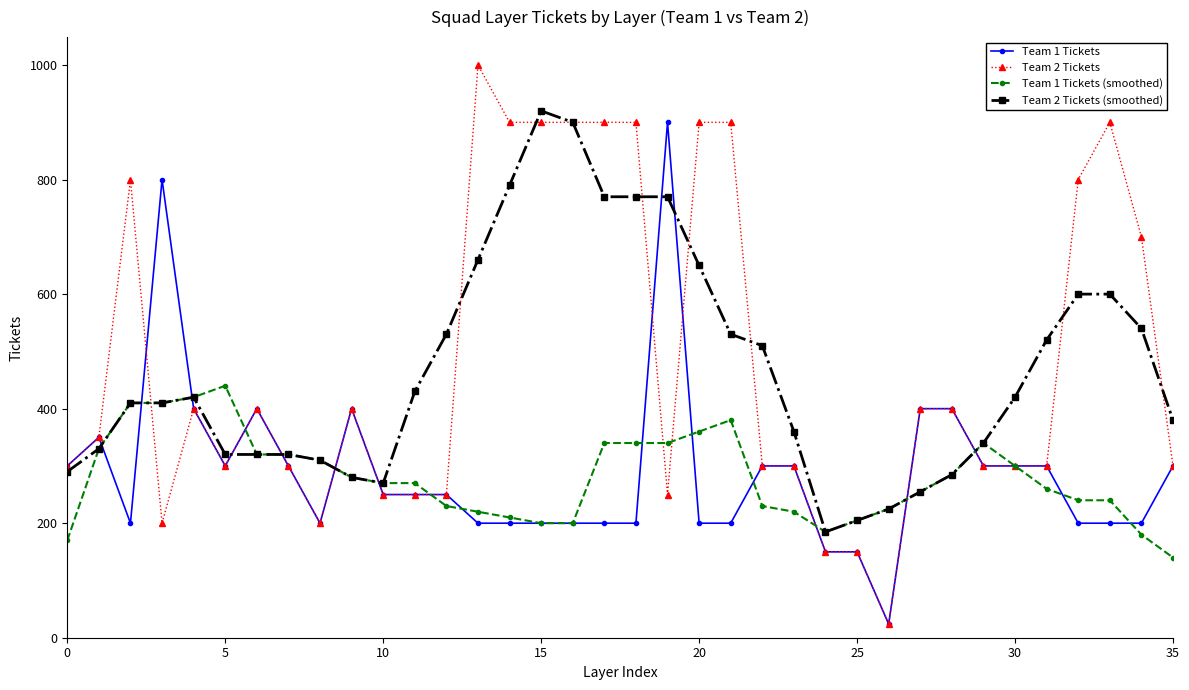

What is the minimum value shown in the chart?

24.0